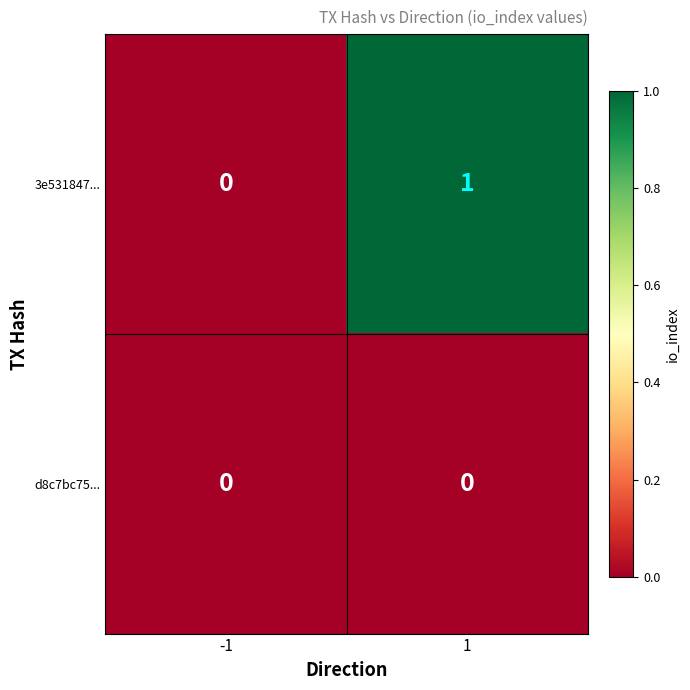

Rank the series by their maximum value, from highest to lowest.

3e531847..., d8c7bc75...